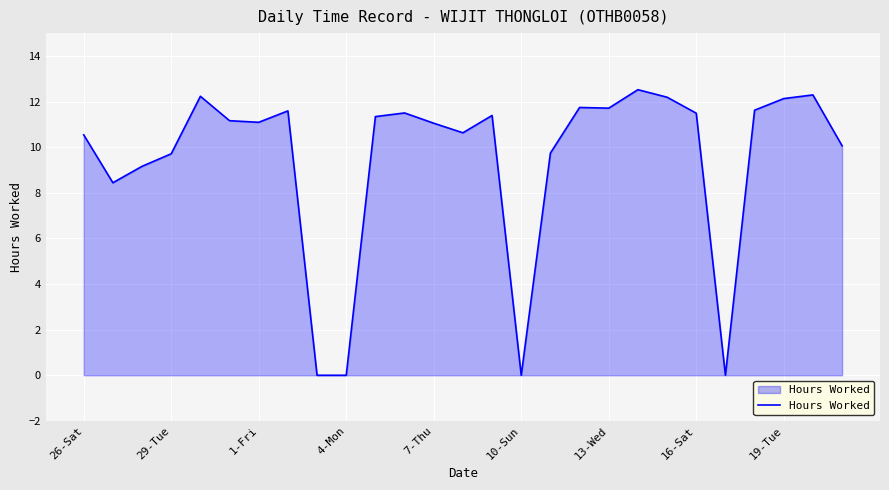

What is the difference between the maximum and minimum values?

12.5